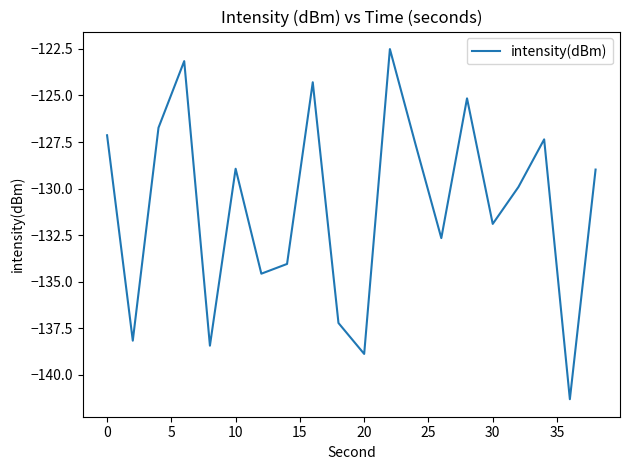

How many categories are shown in the chart?

20